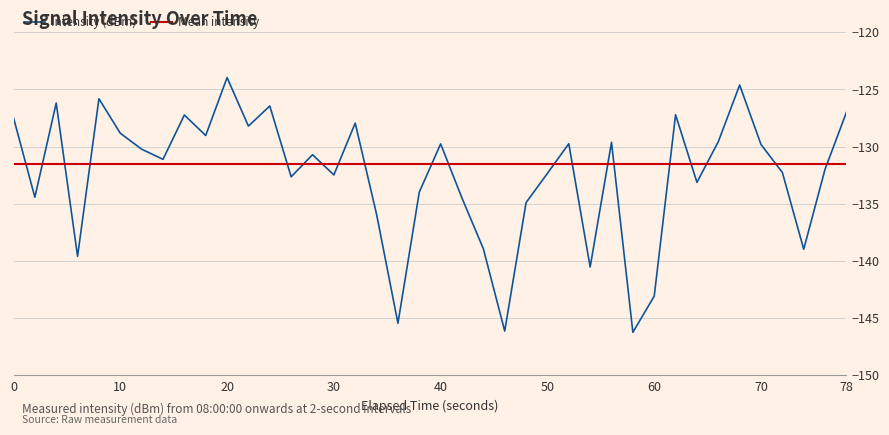

What is the minimum value shown in the chart?

-146.3